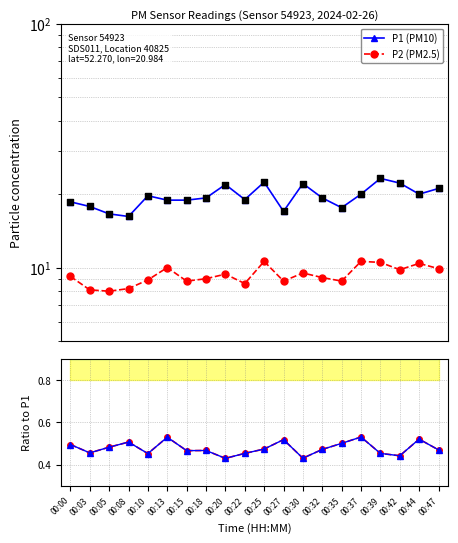

Is the value of P2/P1 at 00:32 greater than the value of P1 (PM10) at 00:37?

No